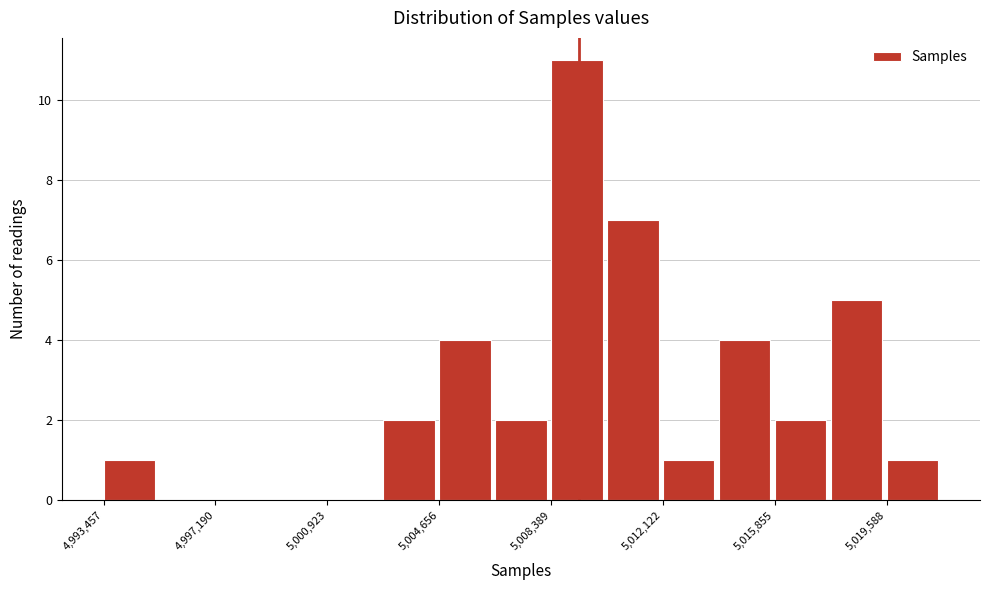

Around what value on the x-axis is the tallest bar? Give the approximate position of its centre, as read against the axis.

5009000